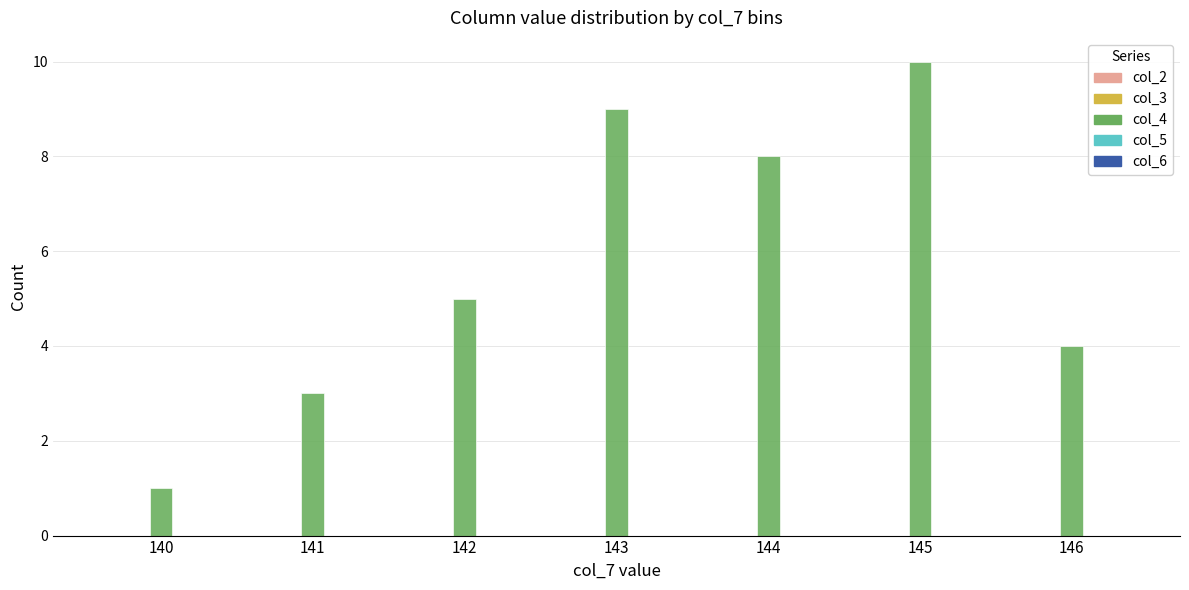

At which category does the chart reach its minimum across all series?

140